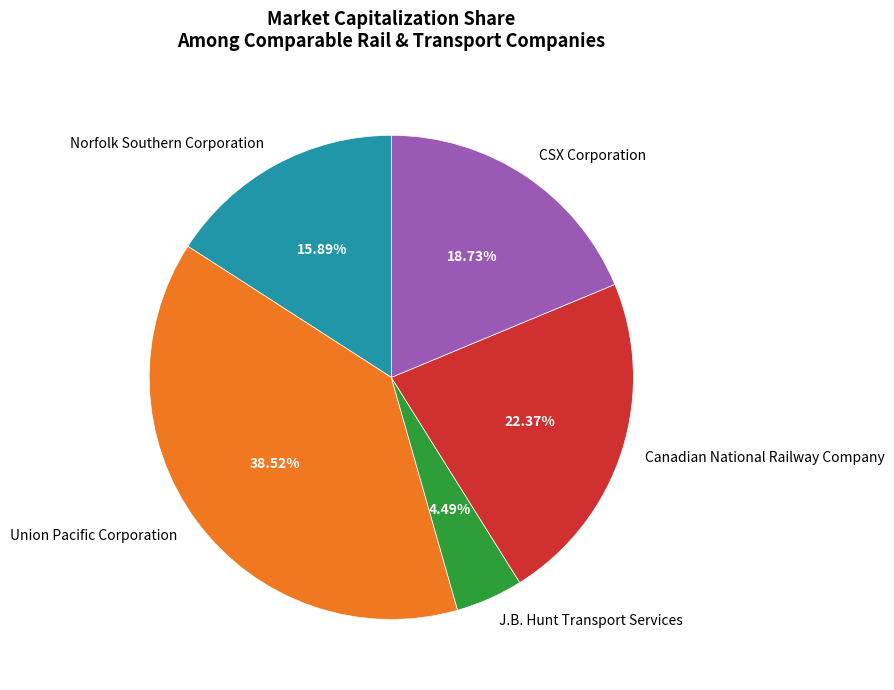

What percentage is the Norfolk Southern Corporation slice, to the nearest percent?

16%